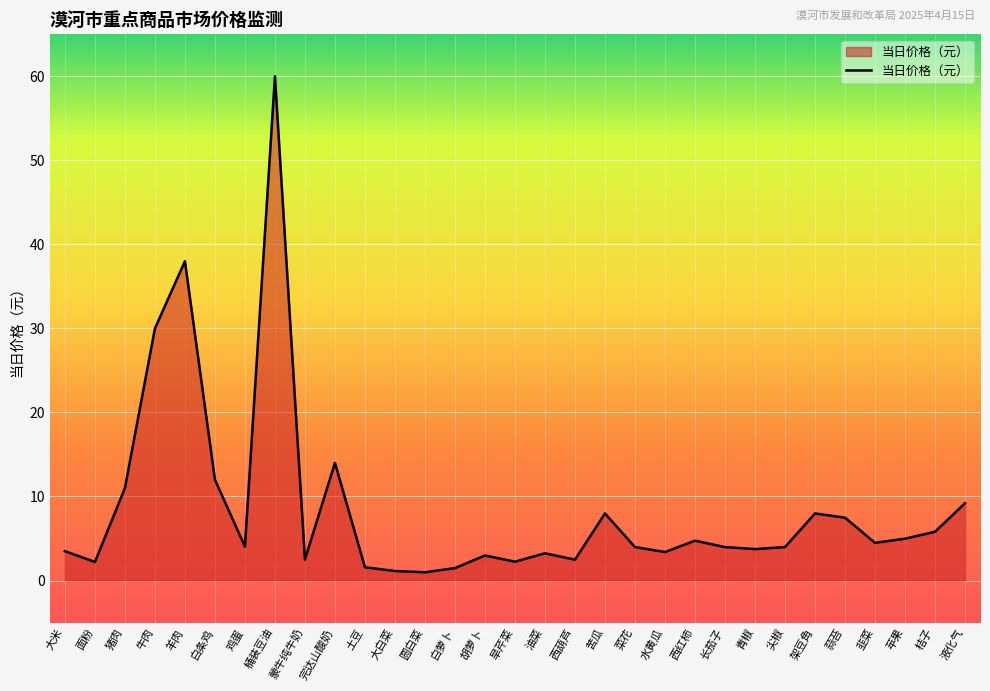

What is the ratio of the value at 羊肉 to the value at 蒜苔?

5.1